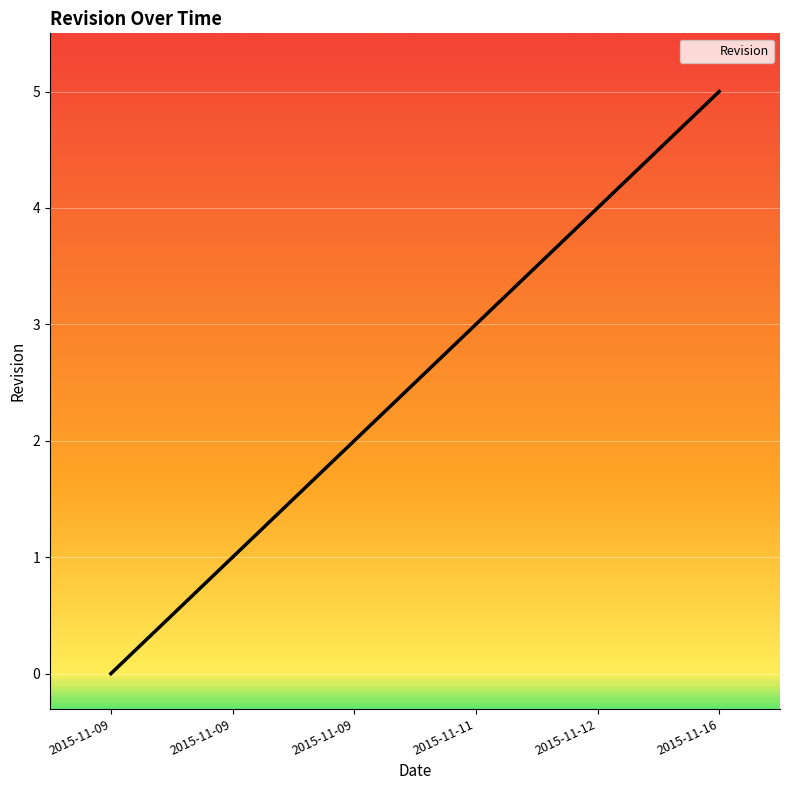

Is this an area chart (filled region under the line)?

Yes